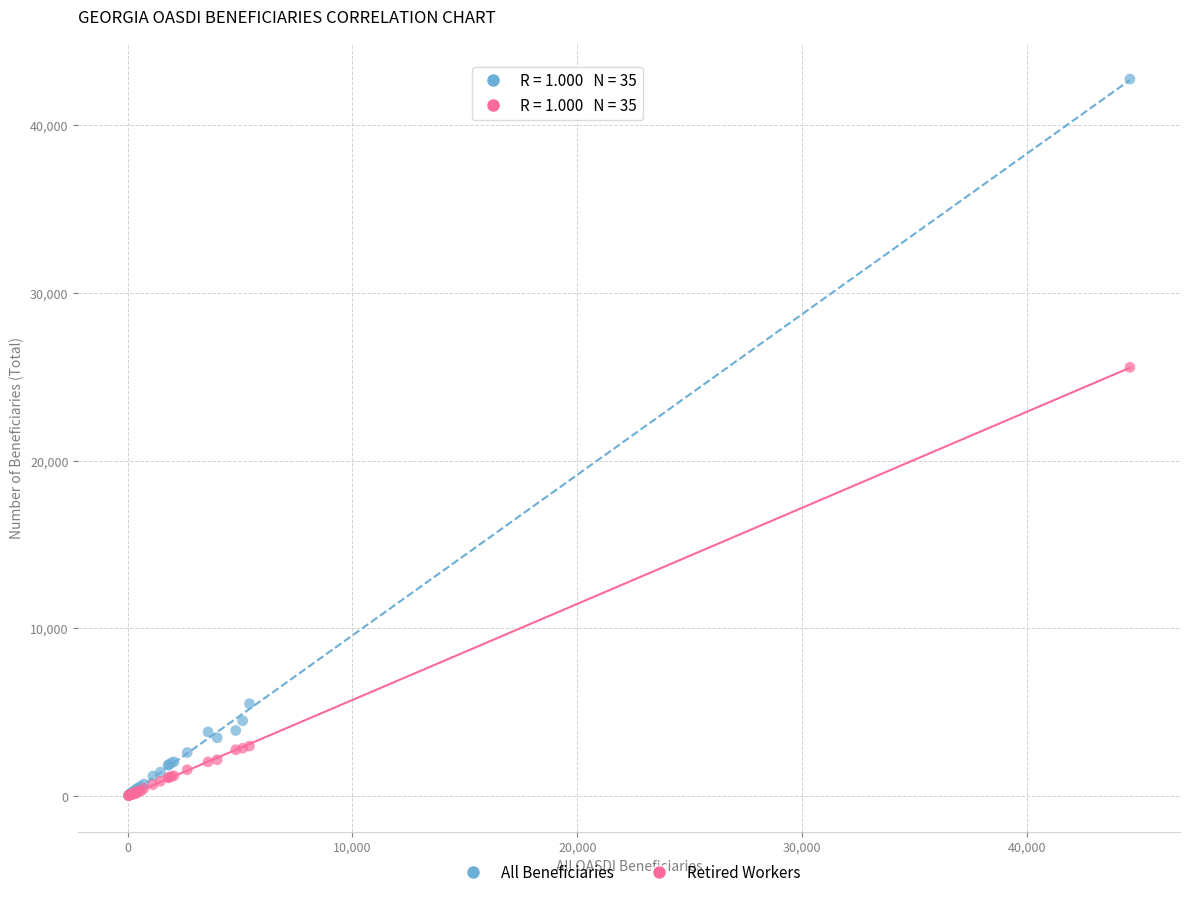

In the All Beneficiaries series, what Y value is closest to 21387?

5505